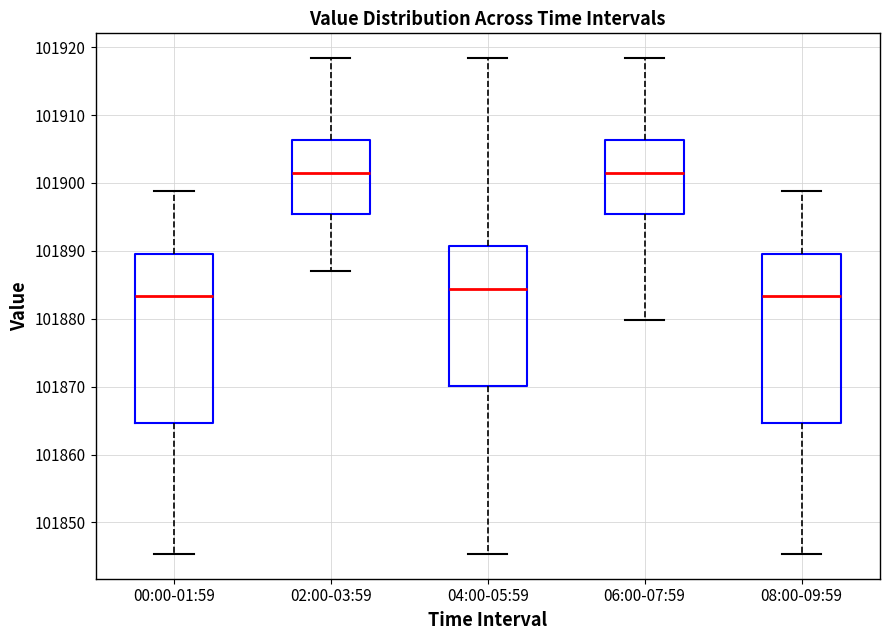

Reading left to right, transcribe this box plot: for each box, give where its median line is, the range the box spans, and where its two whiskers end, as read against the y-axis. The values are not printed on the chart, so give them approximately, as read against the axis.

00:00-01:59: median 101883, box 101865 to 101890, whiskers 101845 to 101899
02:00-03:59: median 101901, box 101895 to 101906, whiskers 101887 to 101918
04:00-05:59: median 101884, box 101870 to 101891, whiskers 101845 to 101918
06:00-07:59: median 101901, box 101895 to 101906, whiskers 101880 to 101918
08:00-09:59: median 101883, box 101865 to 101890, whiskers 101845 to 101899